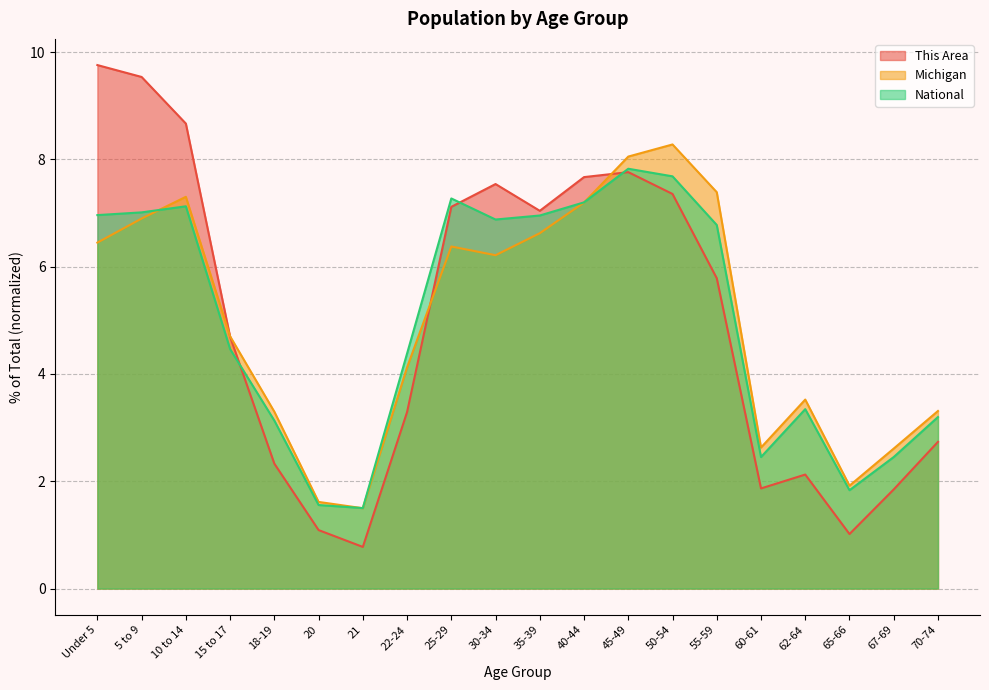

List the labels in order of This Area value, largest first.

Under 5, 5 to 9, 10 to 14, 45-49, 40-44, 30-34, 50-54, 25-29, 35-39, 55-59, 15 to 17, 22-24, 70-74, 18-19, 62-64, 60-61, 67-69, 20, 65-66, 21